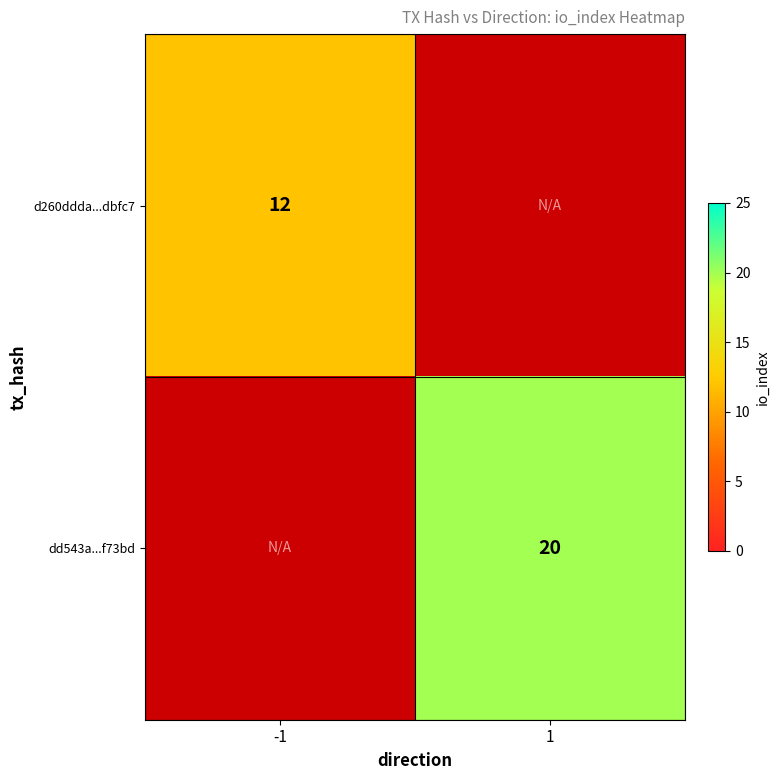

Is it true that dd543a...f73bd equals 10 at 1?

False